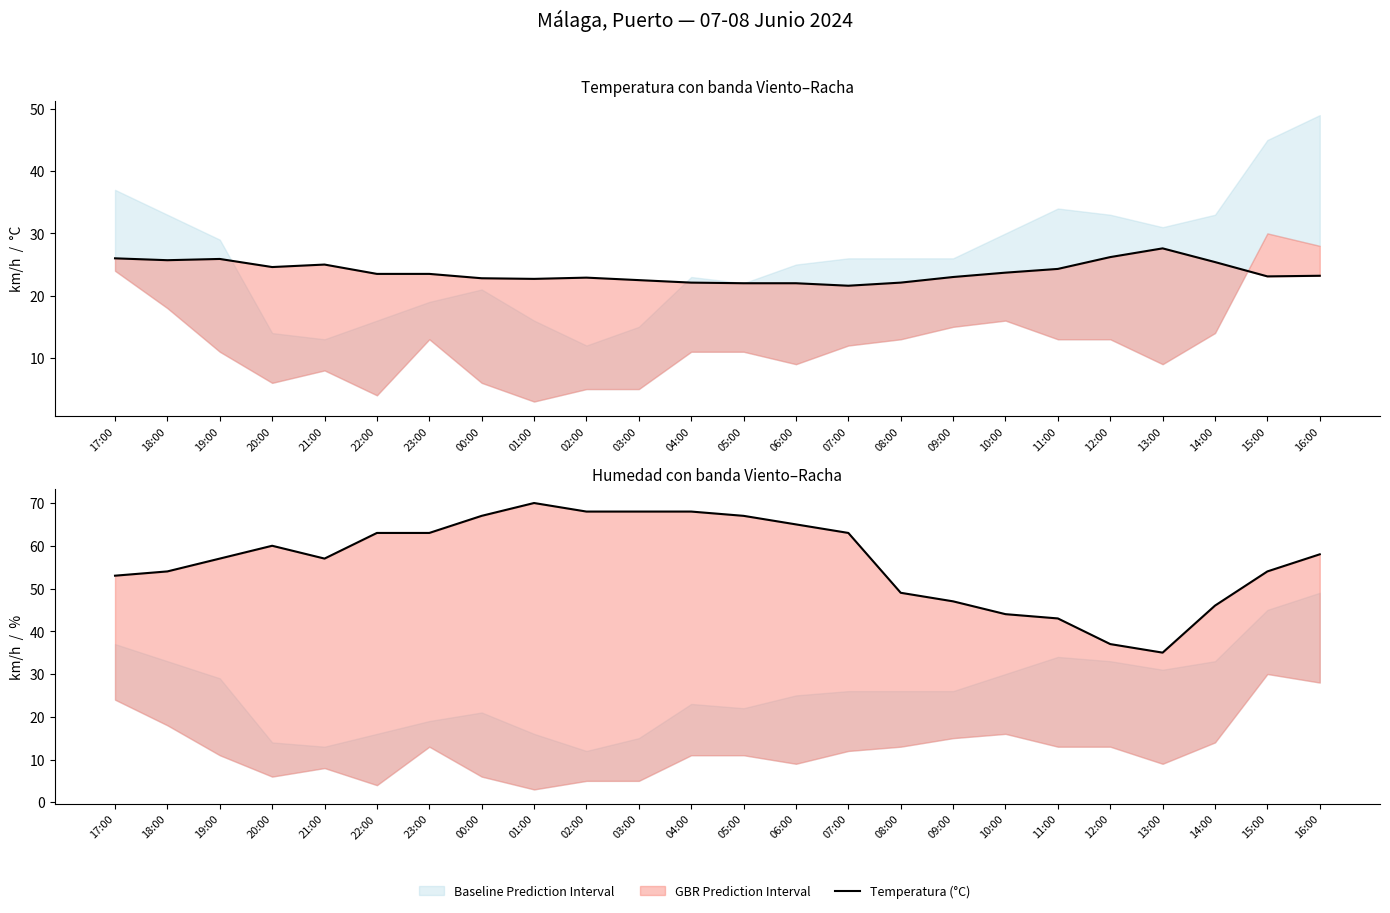

Does the chart have visible grid lines?

No